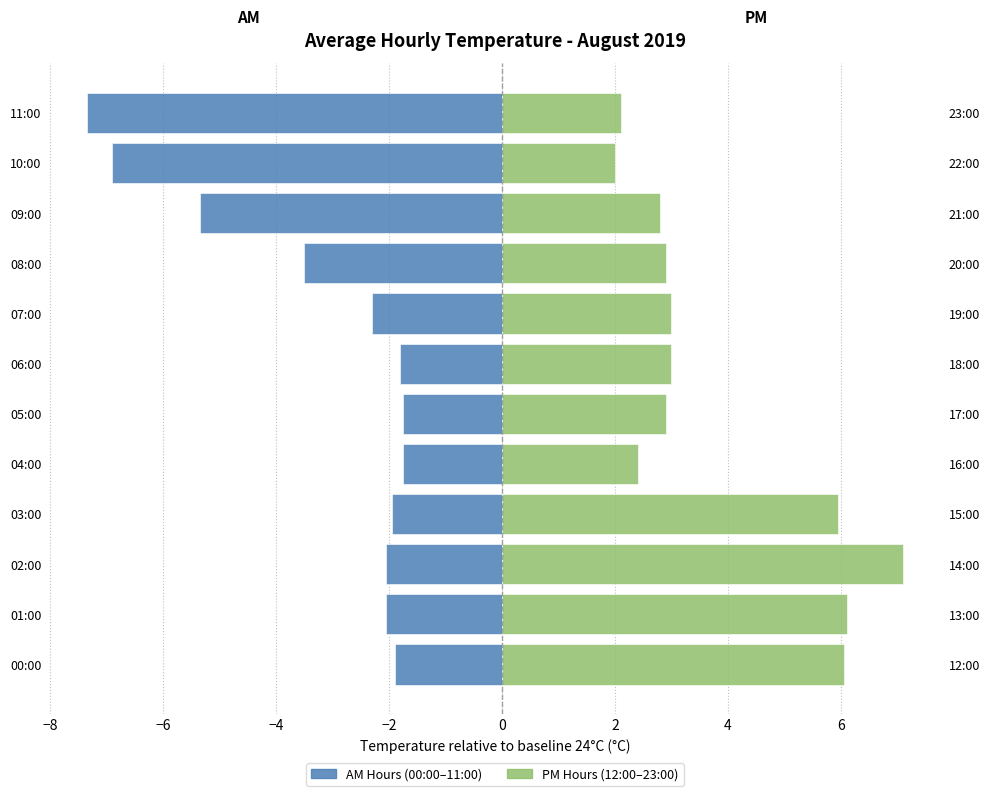

What is the minimum value shown in the chart?

-7.4